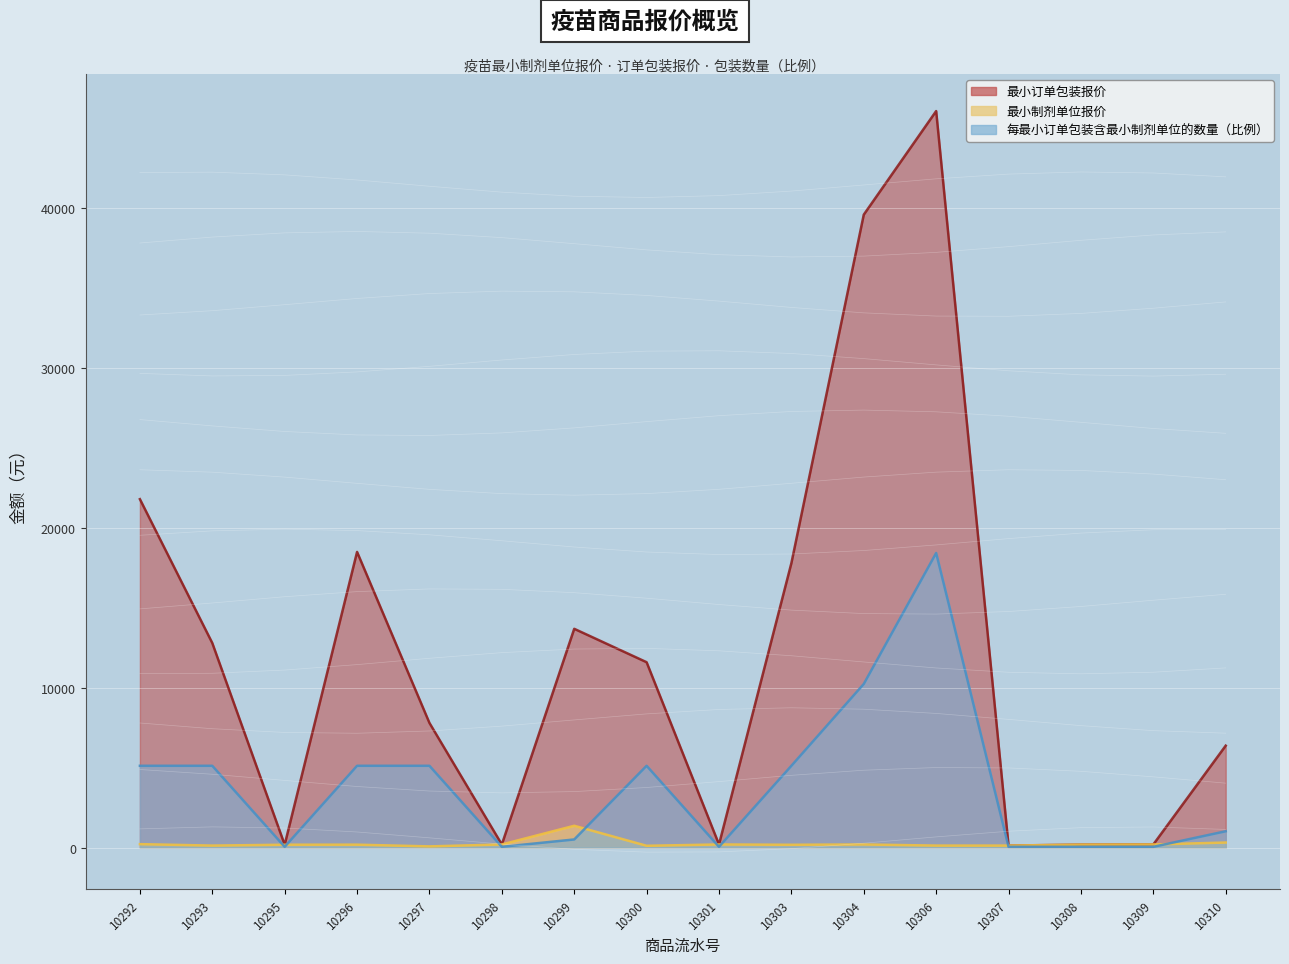

What is the difference between the highest and lowest values at 10303?

17622.0